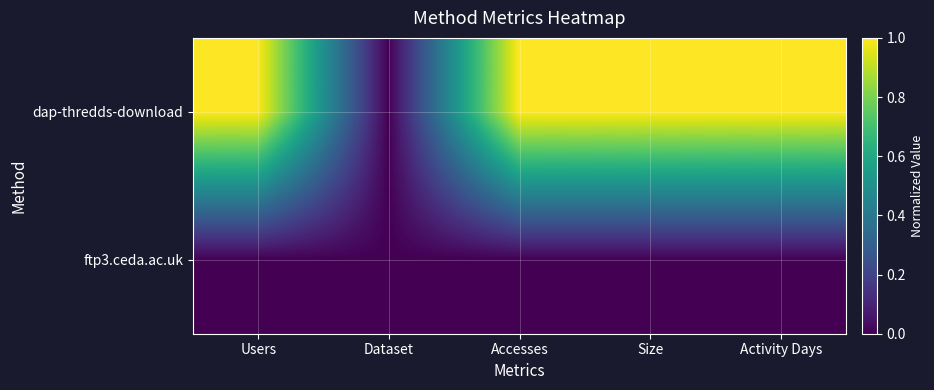

List the series in order of their overall mean, lowest first.

ftp3.ceda.ac.uk, dap-thredds-download